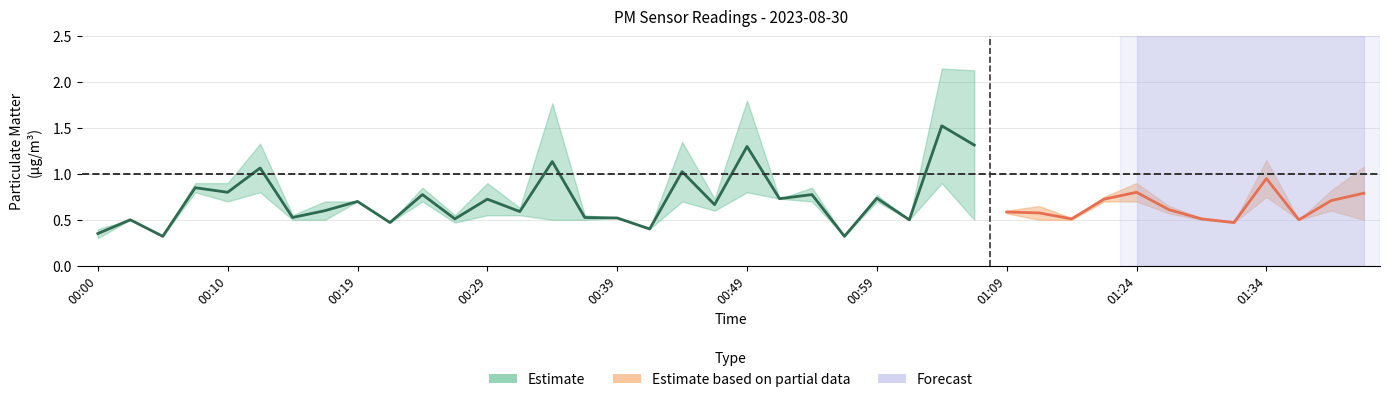

Reading left to right, list all the values displayed in this chart.

P1: 0.4	0.5	0.3	0.9	0.9	1.3	0.6	0.7	0.7	0.5	0.8	0.6	0.9	0.6	1.8	0.6	0.5	0.4	1.4	0.7	1.8	0.7	0.8	0.3	0.8	0.5	2.1	2.1	0.6	0.7	0.5	0.8	0.9	0.7	0.5	0.5	1.1	0.5	0.8	1.1
P2: 0.3	0.5	0.3	0.8	0.7	0.8	0.5	0.5	0.7	0.5	0.7	0.5	0.6	0.6	0.5	0.5	0.5	0.4	0.7	0.6	0.8	0.7	0.7	0.3	0.7	0.5	0.9	0.5	0.6	0.5	0.5	0.7	0.7	0.6	0.5	0.5	0.8	0.5	0.6	0.5